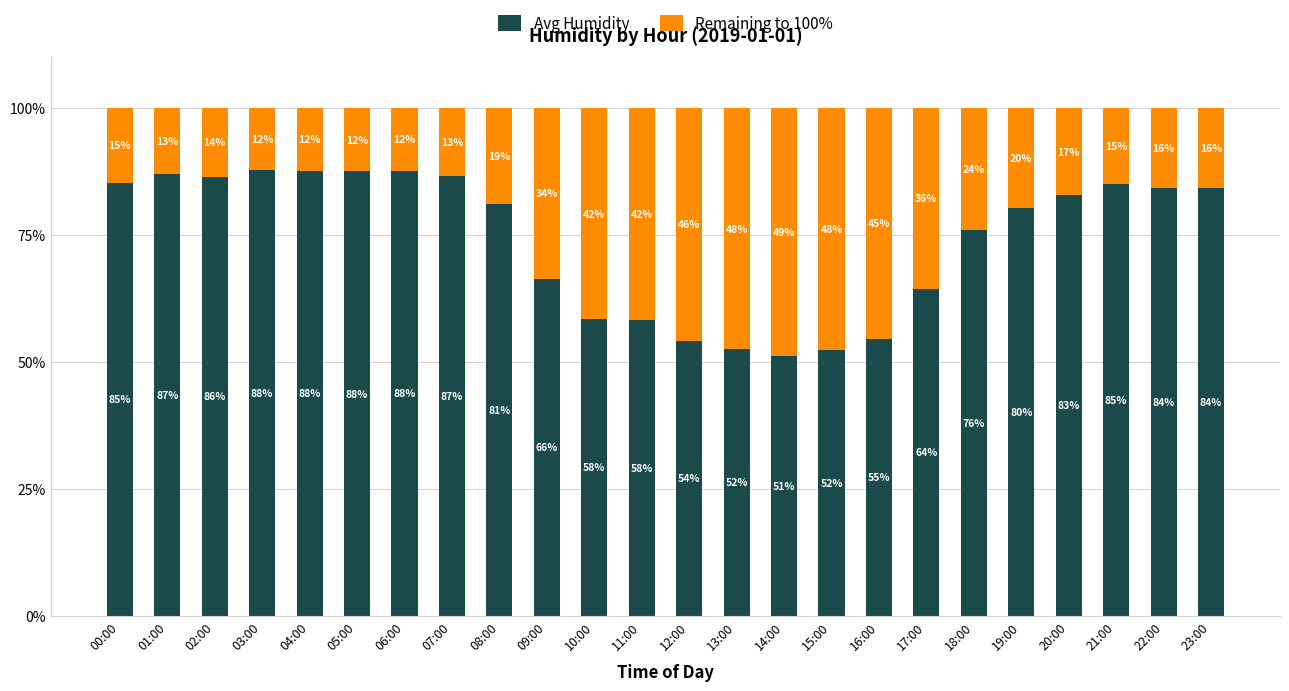

Rank the series by their maximum value, from highest to lowest.

Avg Humidity, Remaining to 100%